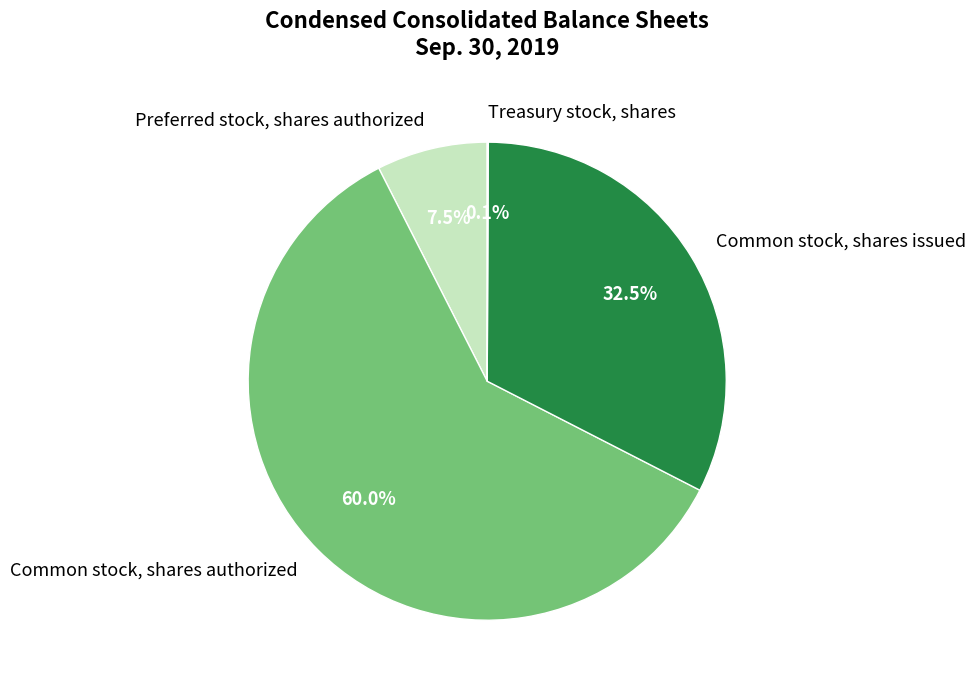

Which slice is the largest?

Common stock, shares authorized